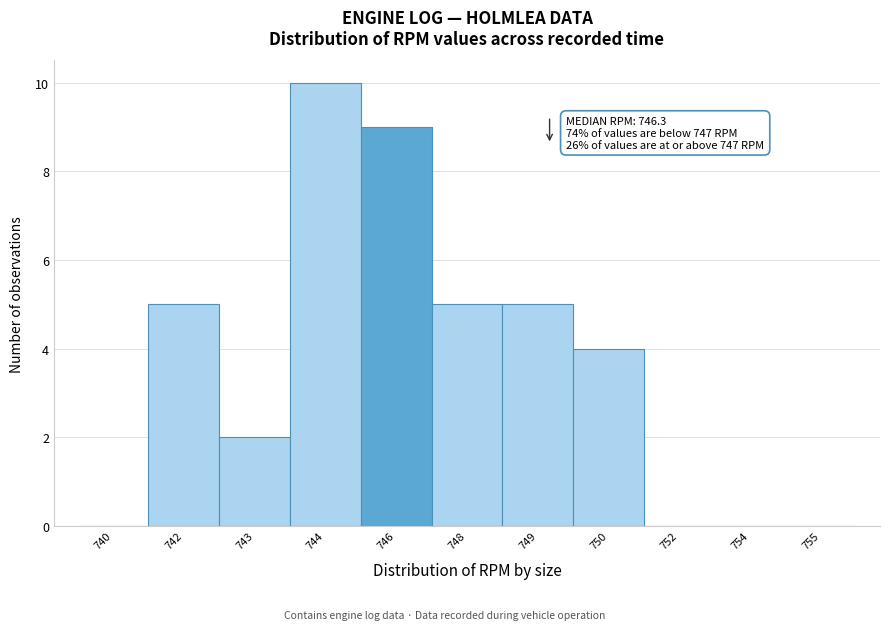

Reading left to right, what are all the values shown in this chart?

740=0	742=5	743=2	744=10	746=9	748=5	749=5	750=4	752=0	754=0	755=0